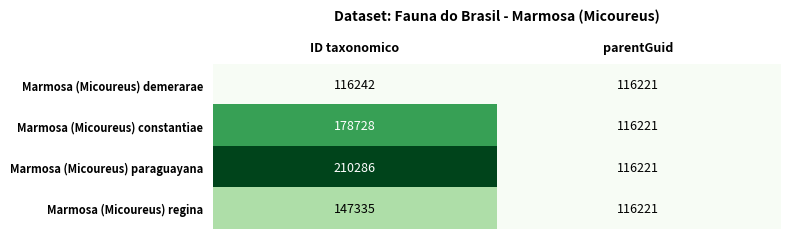

What value does the Marmosa (Micoureus) constantiae series have at parentGuid?

116221